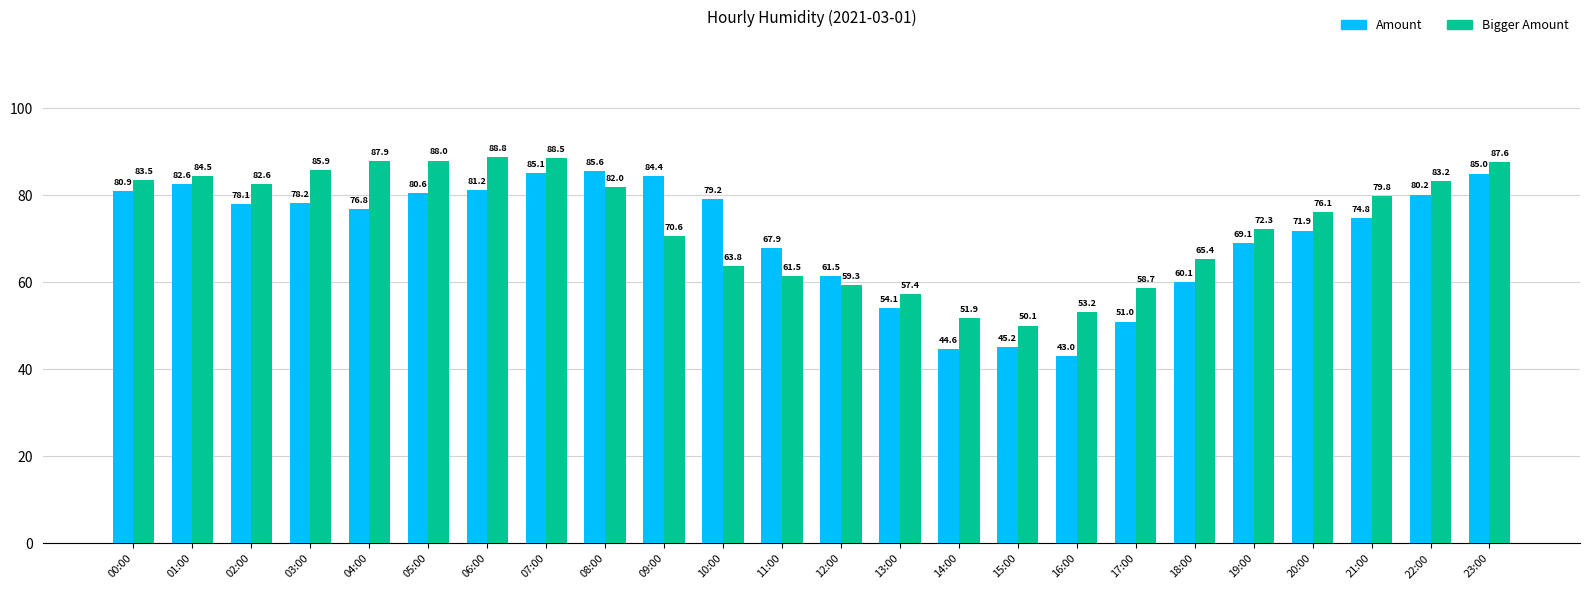

Is the value of Amount at 18:00 greater than the value of Bigger Amount at 12:00?

Yes